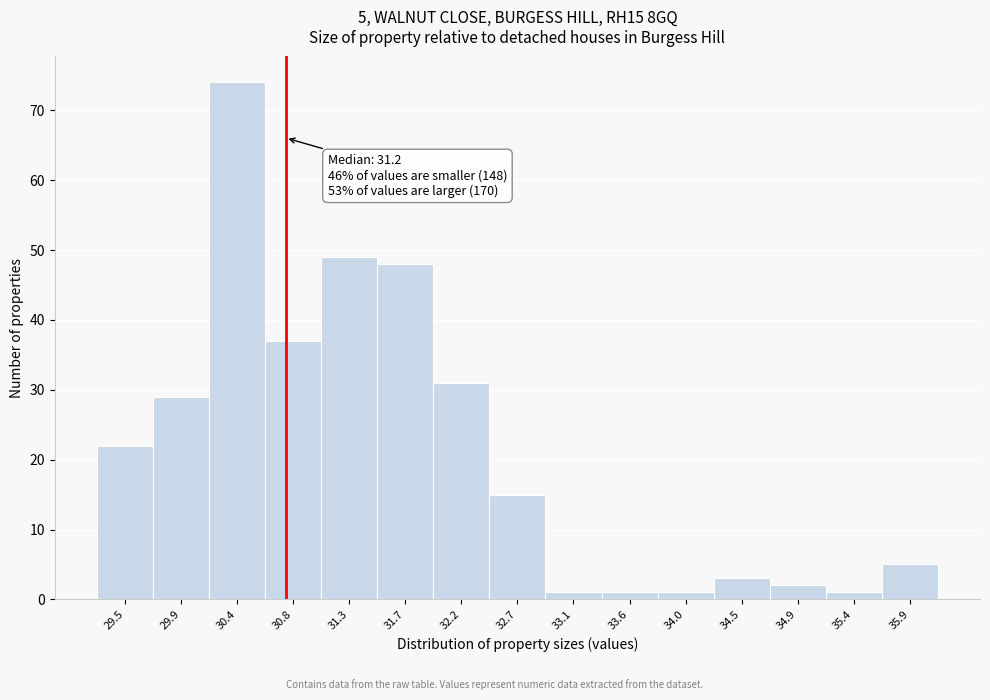

Reading right to left, list all the values displayed in this chart.

35.9=5	35.4=1	34.9=2	34.5=3	34.0=1	33.6=1	33.1=1	32.7=15	32.2=31	31.7=48	31.3=49	30.8=37	30.4=74	29.9=29	29.5=22